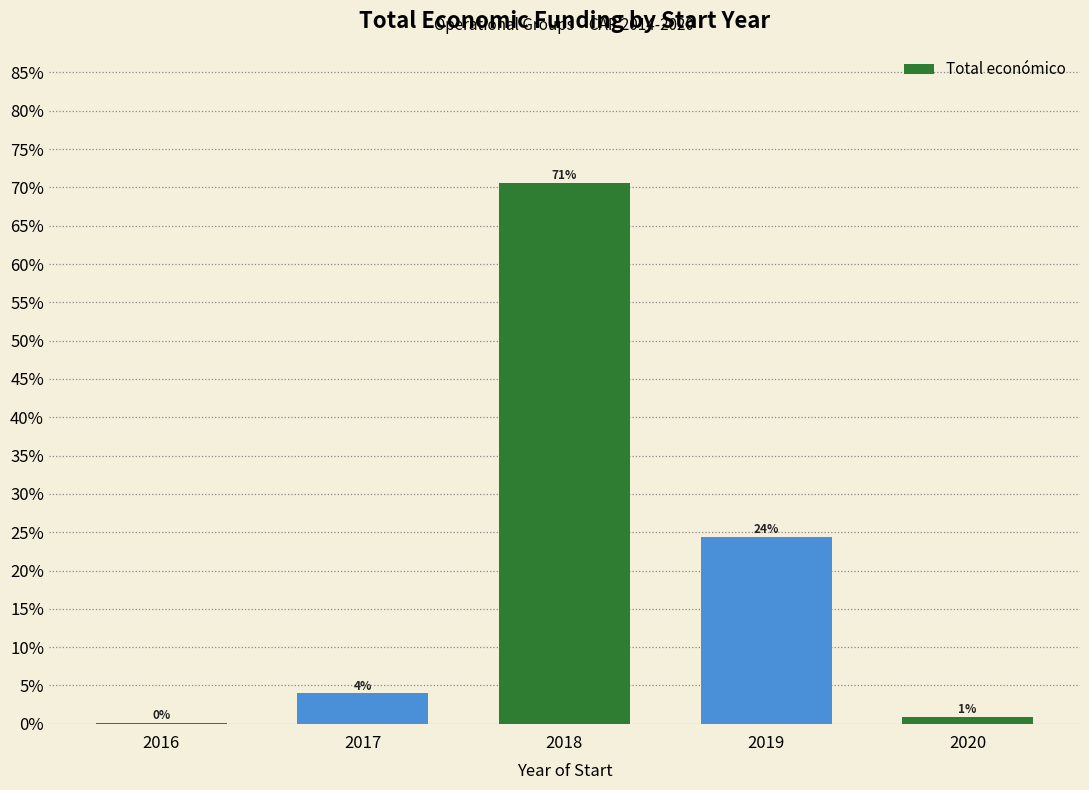

List the labels in order of value, largest first.

2018, 2019, 2017, 2020, 2016